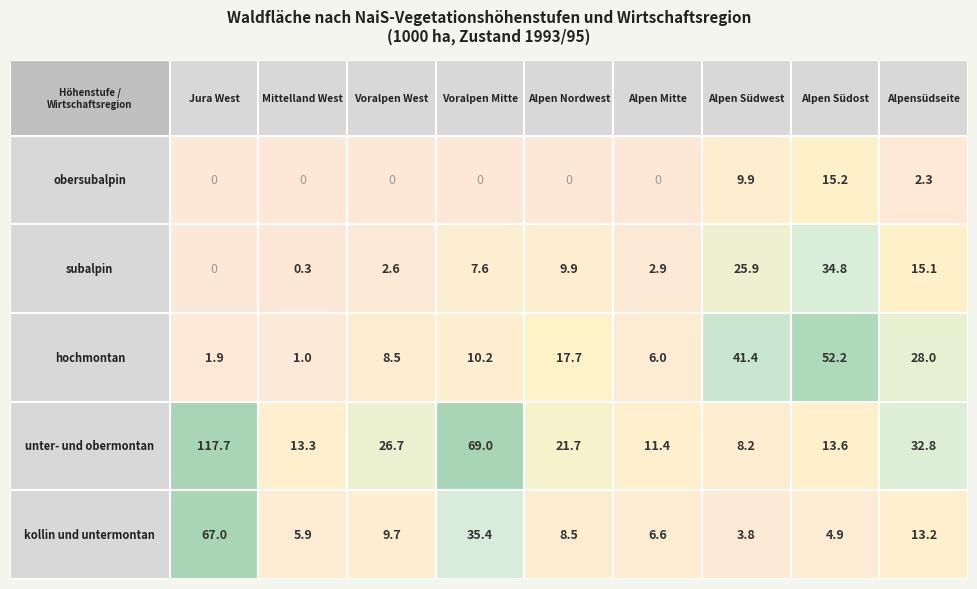

Which has a higher value, 0 or 6?

6